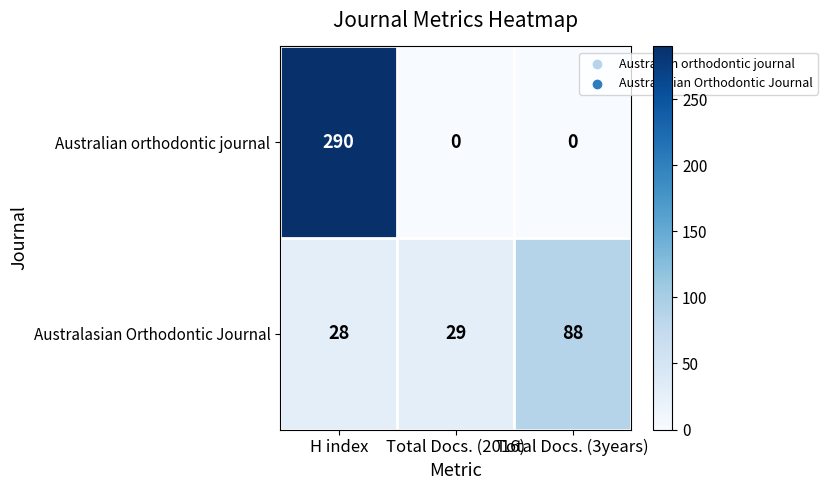

List the series in order of their peak value, lowest first.

Australasian Orthodontic Journal, Australian orthodontic journal